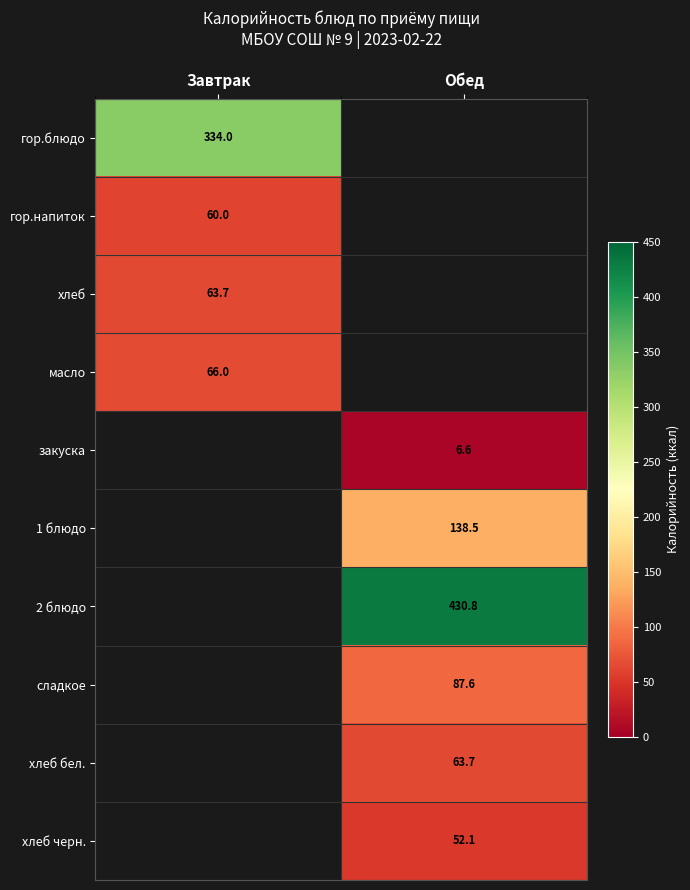

Is the value of хлеб at Завтрак greater than the value of гор.напиток at Завтрак?

Yes